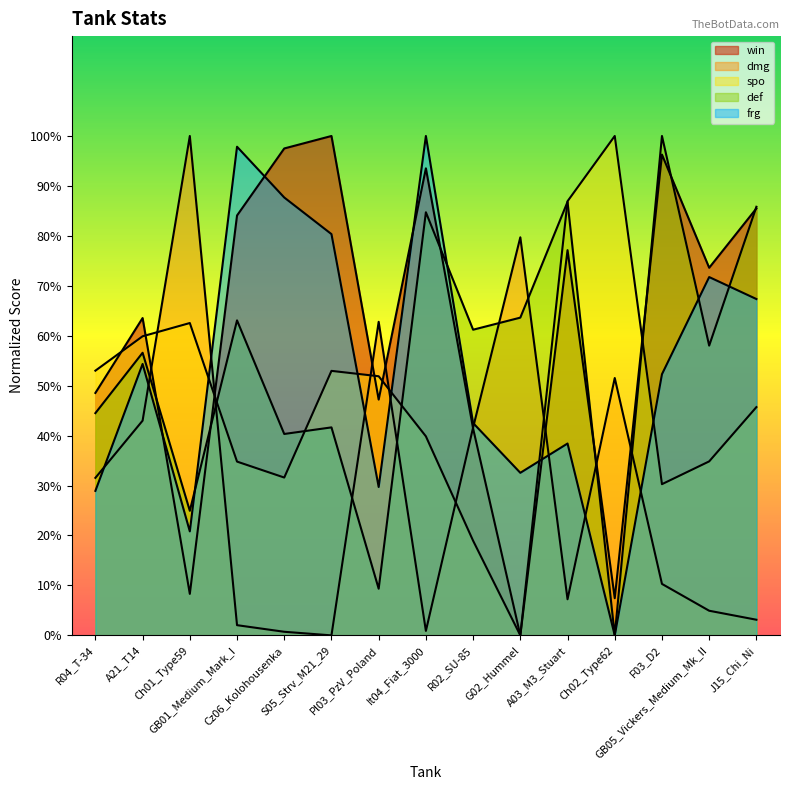

Does the chart have visible grid lines?

No